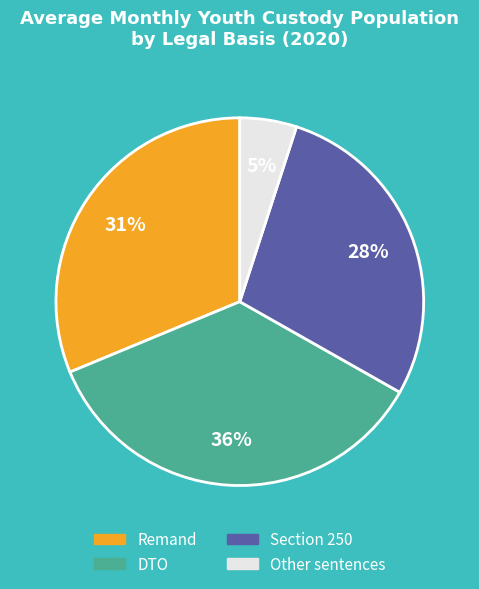

What is the ratio of the value at DTO to the value at Section 250?

1.3